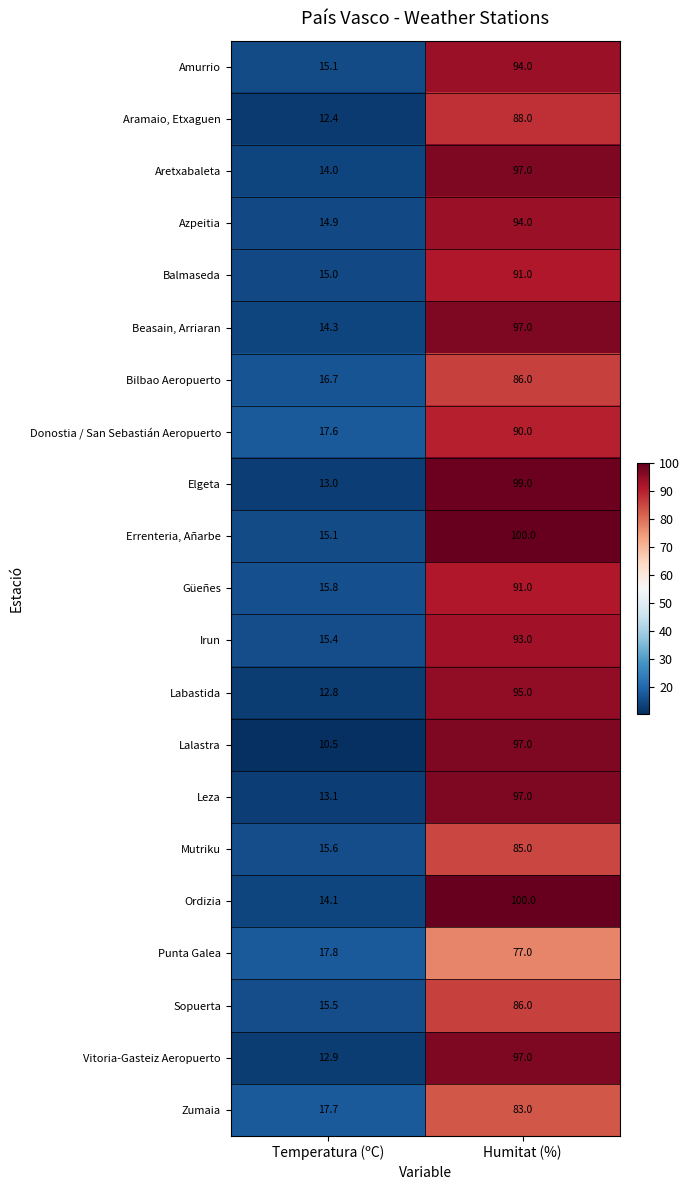

What value does the Beasain, Arriaran series have at Temperatura (ºC)?

14.3